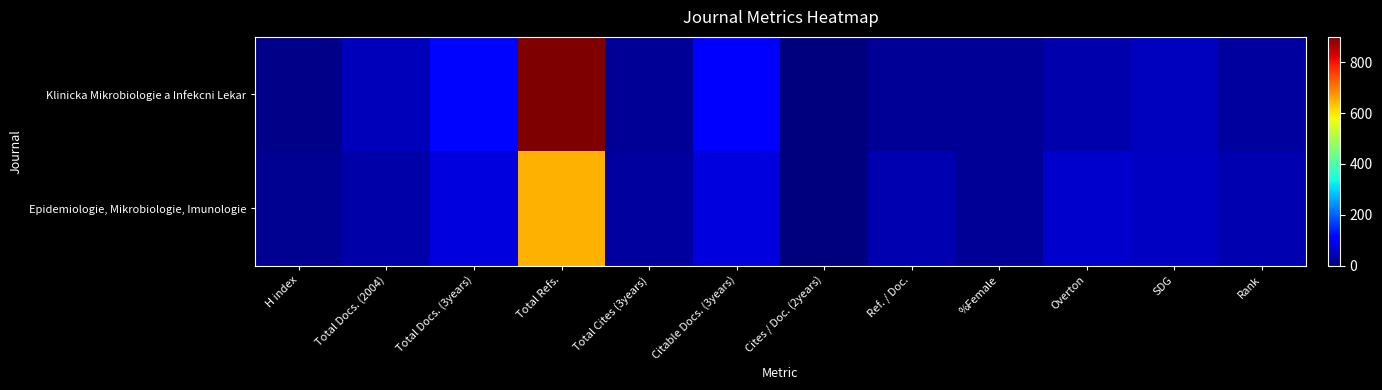

Which has a higher value, Total Refs. or Rank?

Total Refs.